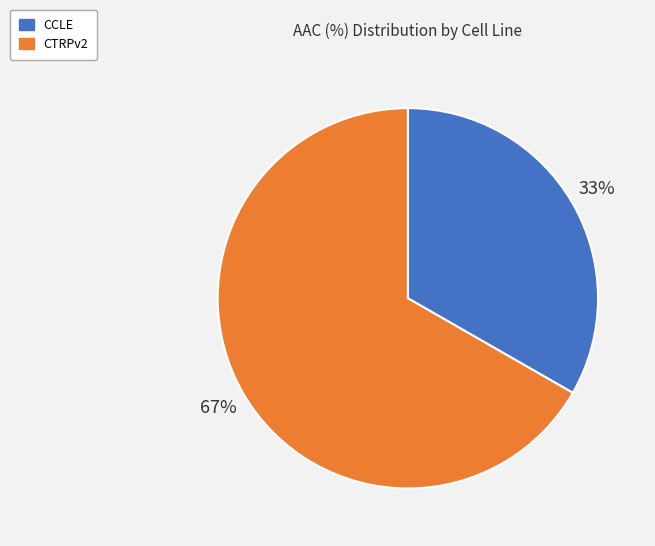

What percentage is the CTRPv2 slice, to the nearest percent?

67%